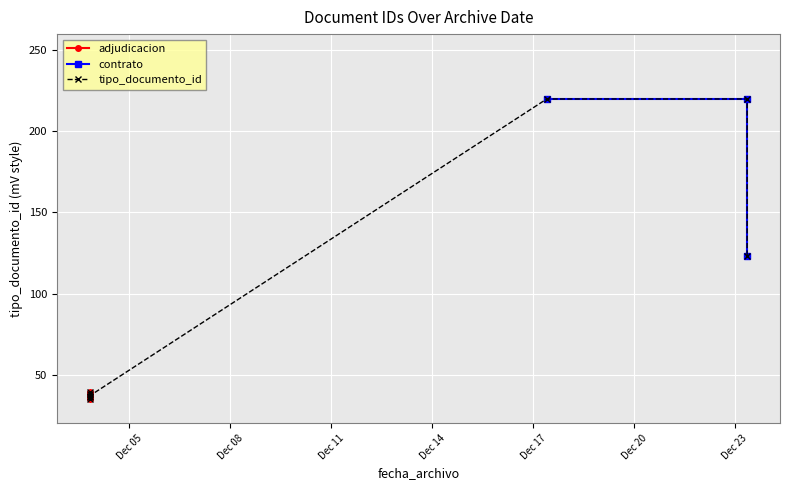

Which label corresponds to the largest value in the chart?

2020-12-23 08:40:34